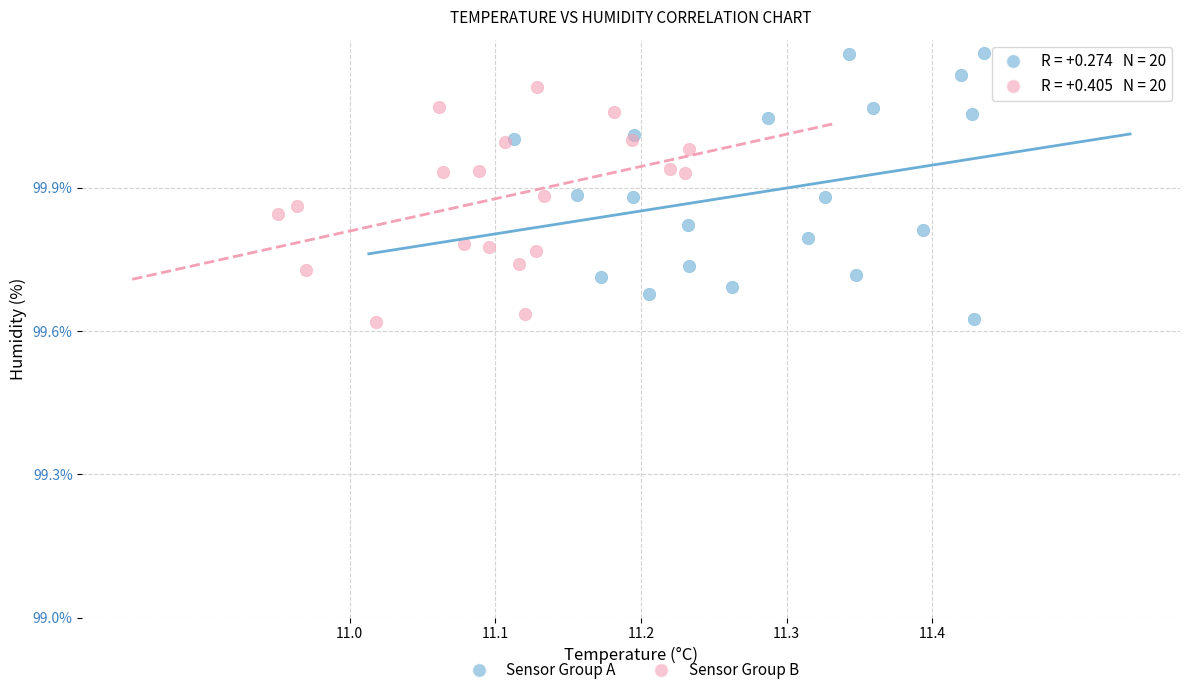

Which series contains the highest Y value?

Sensor Group A